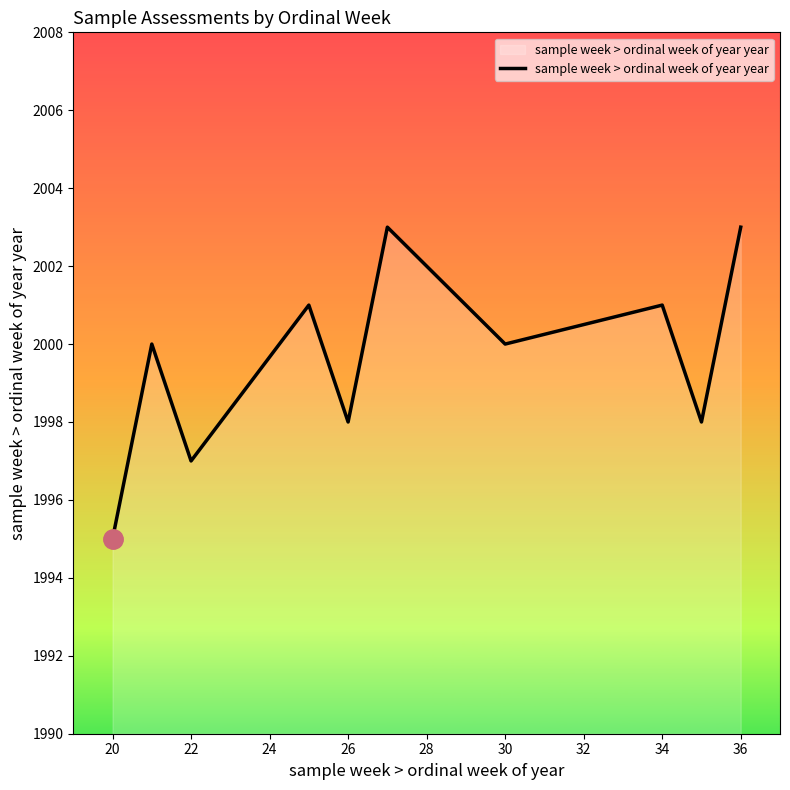

What is the difference between the maximum and minimum values?

8